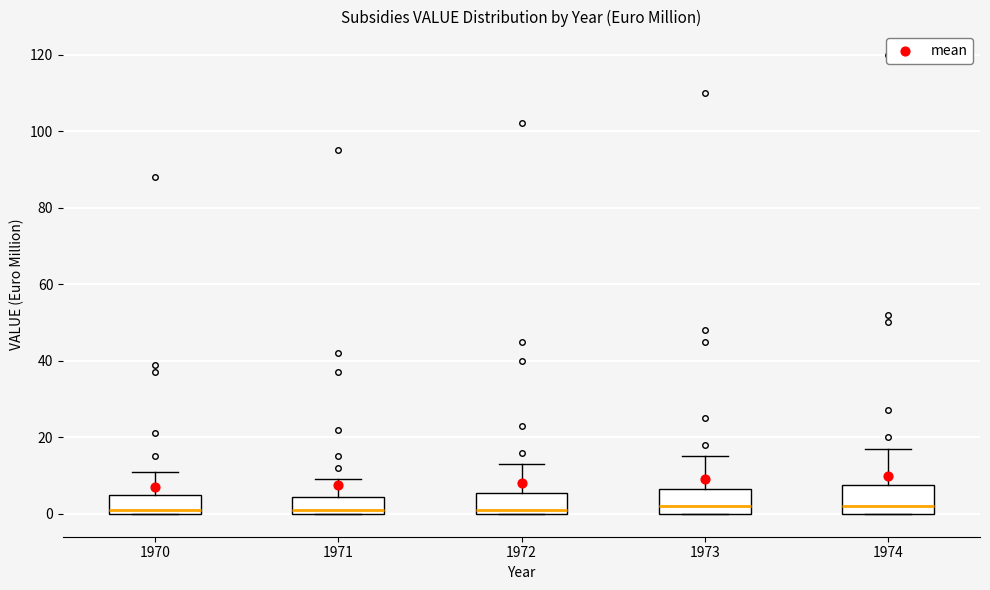

Reading left to right, transcribe this box plot: for each box, give where its median line is, the range the box spans, and where its two whiskers end, as read against the y-axis. The values are not printed on the chart, so give them approximately, as read against the axis.

1970: median 2, box 0 to 6, whiskers 0 to 12
1971: median 2, box 0 to 4, whiskers 0 to 10
1972: median 2, box 0 to 6, whiskers 0 to 14
1973: median 2, box 0 to 6, whiskers 0 to 16
1974: median 2, box 0 to 8, whiskers 0 to 18